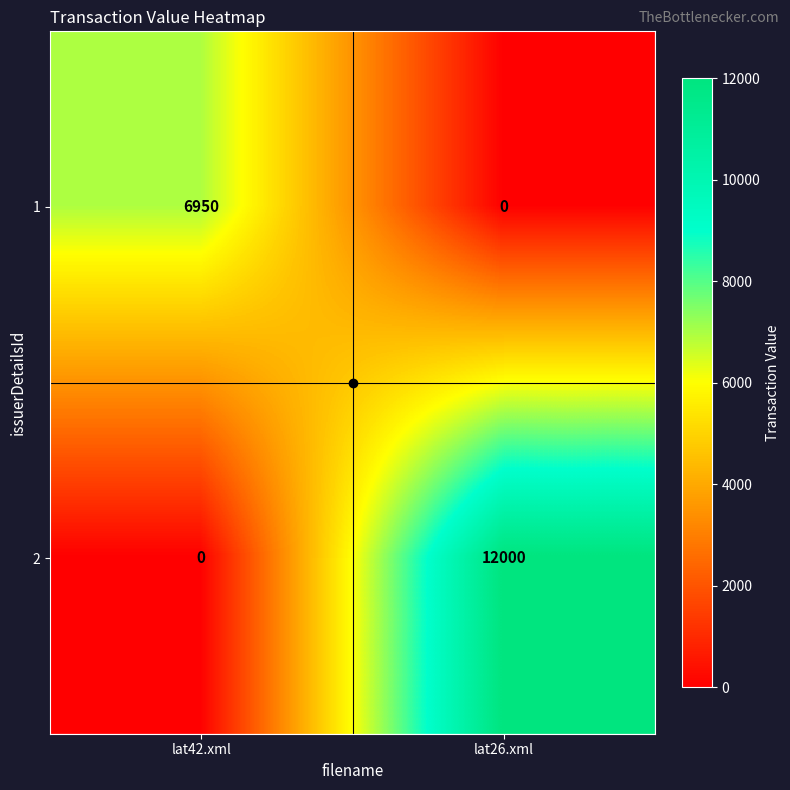

At which category does the chart reach its peak across all series?

lat26.xml